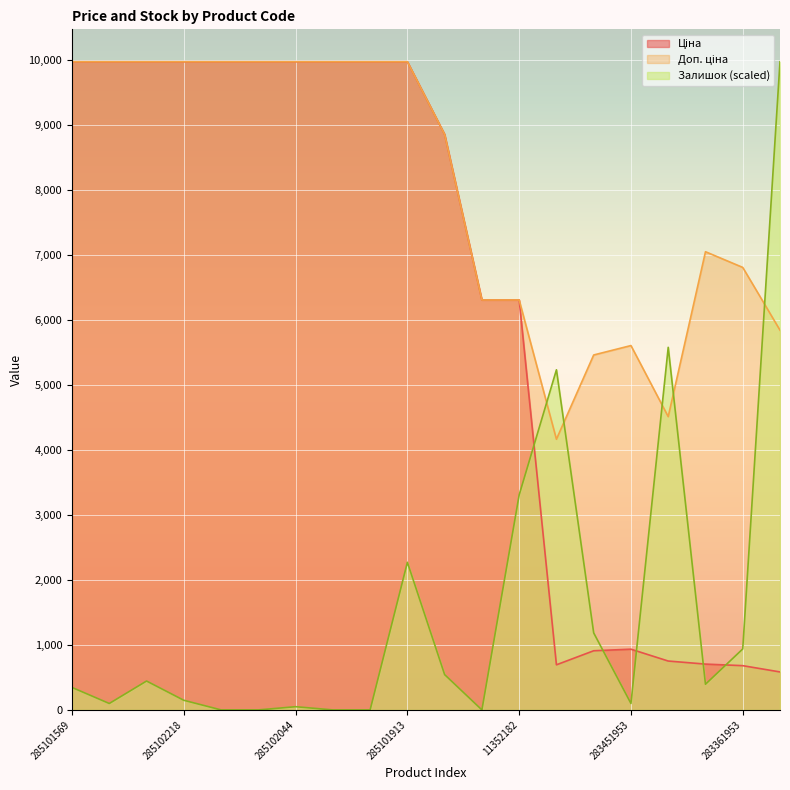

At which category is the sum across all series the highest?

285101913